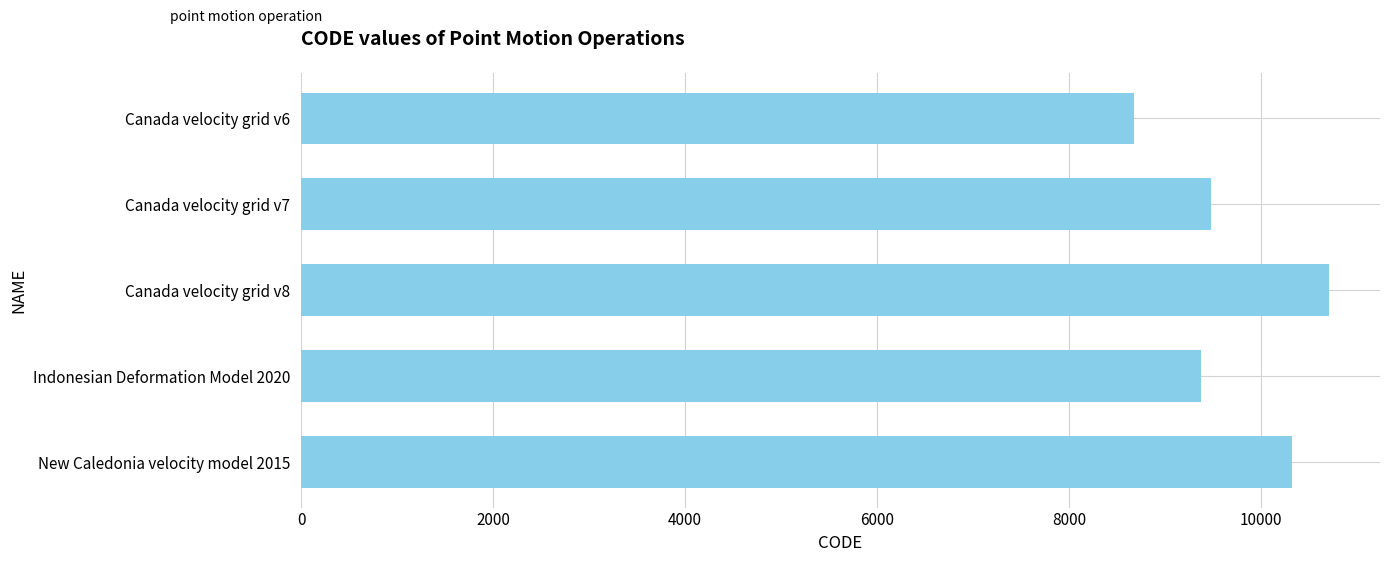

What is the value of the 1st bar from the top?

8676